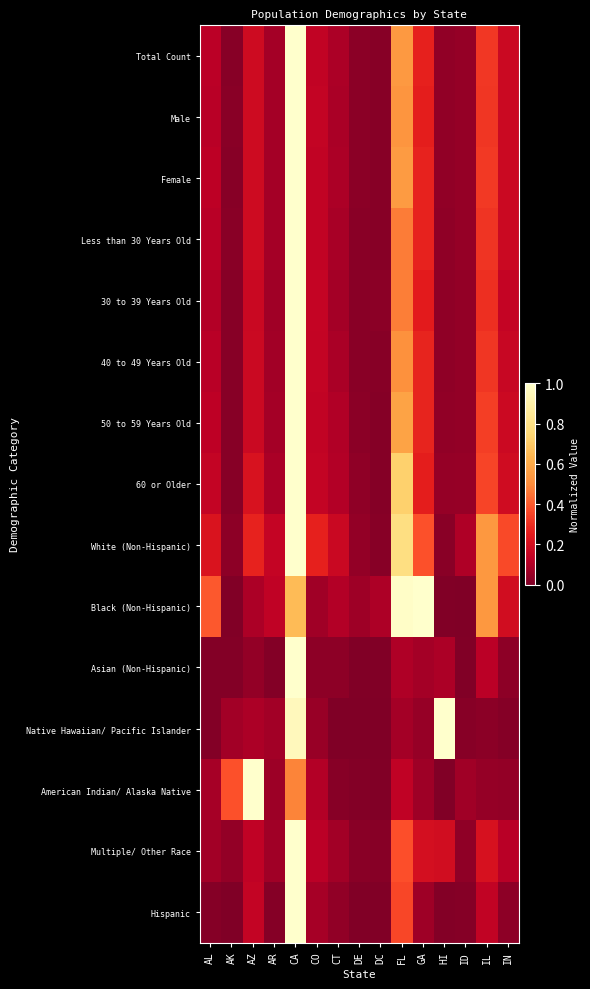

At how many categories does at least one series exceed 0?

15